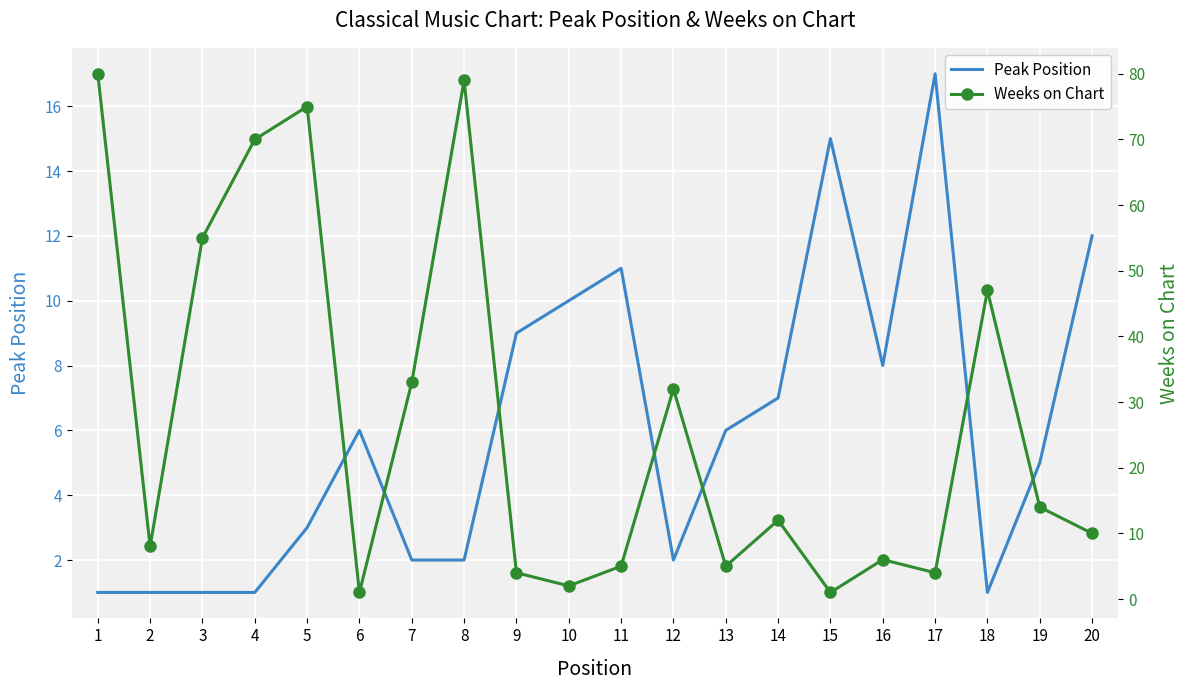

True or false: Weeks on Chart has more than 2 interior local peaks.

True